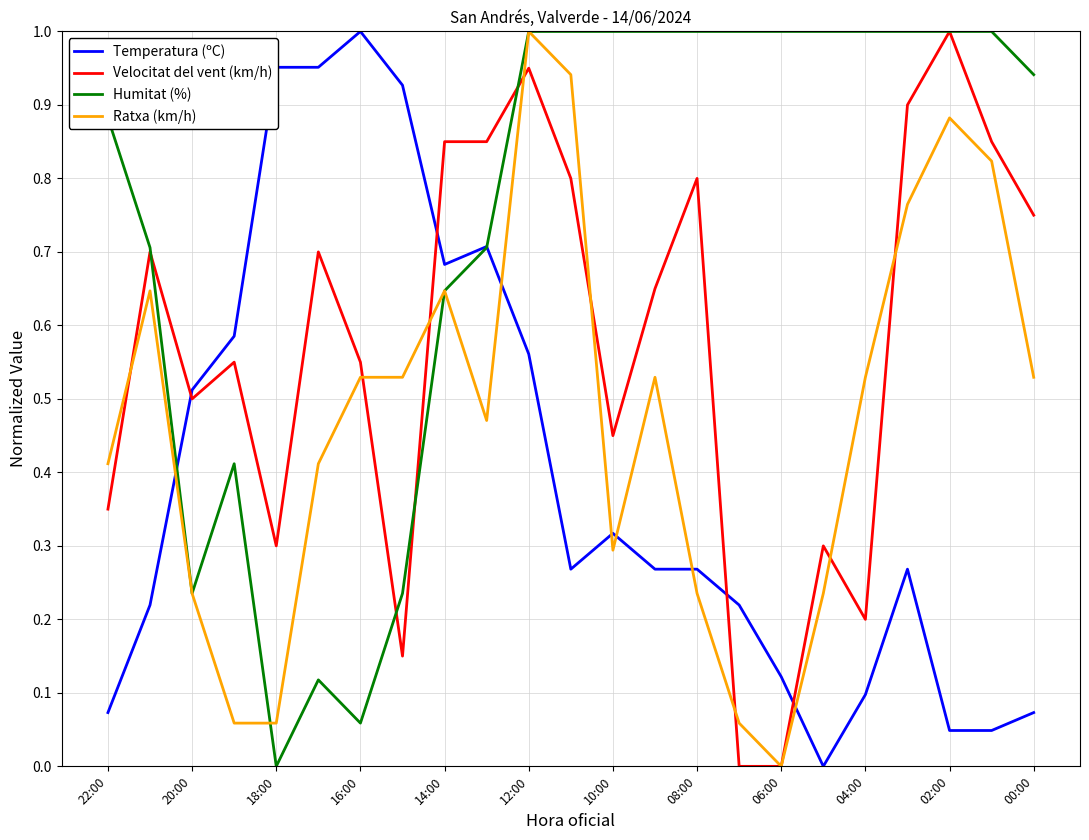

What are all the series names shown in the legend?

Temperatura (ºC), Velocitat del vent (km/h), Humitat (%), Ratxa (km/h)